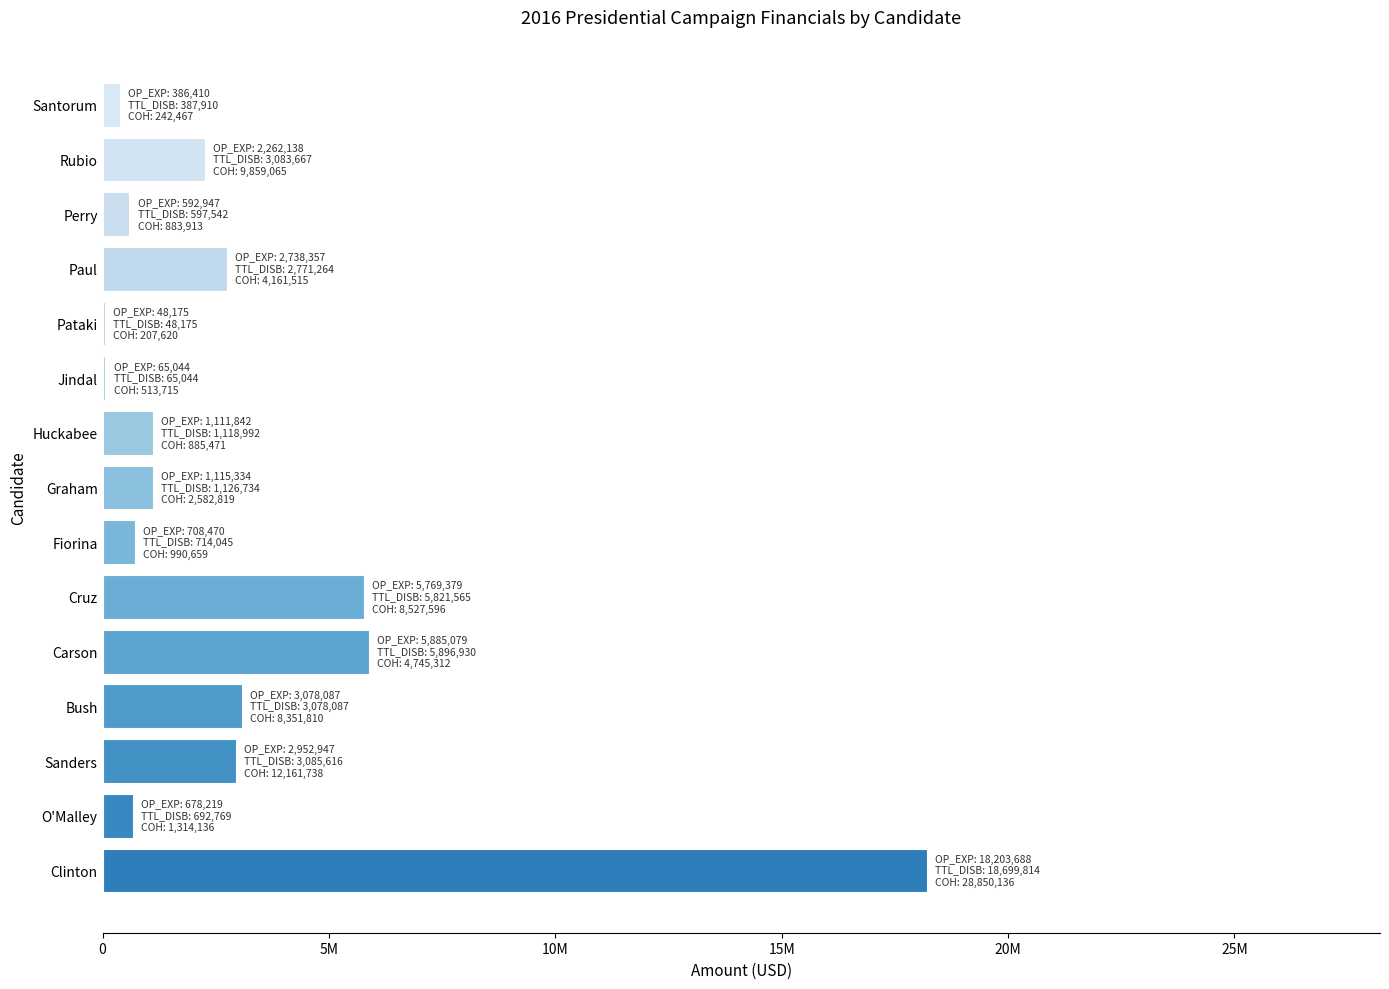

How many data points does each series have?

15